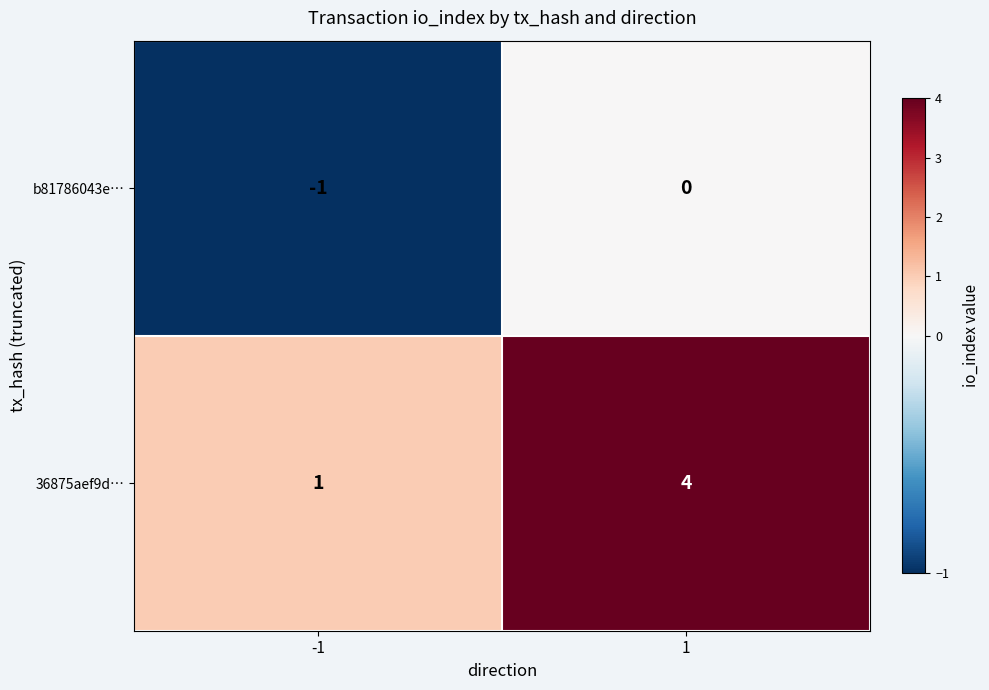

Is it true that b81786043e… equals -2 at -1?

False